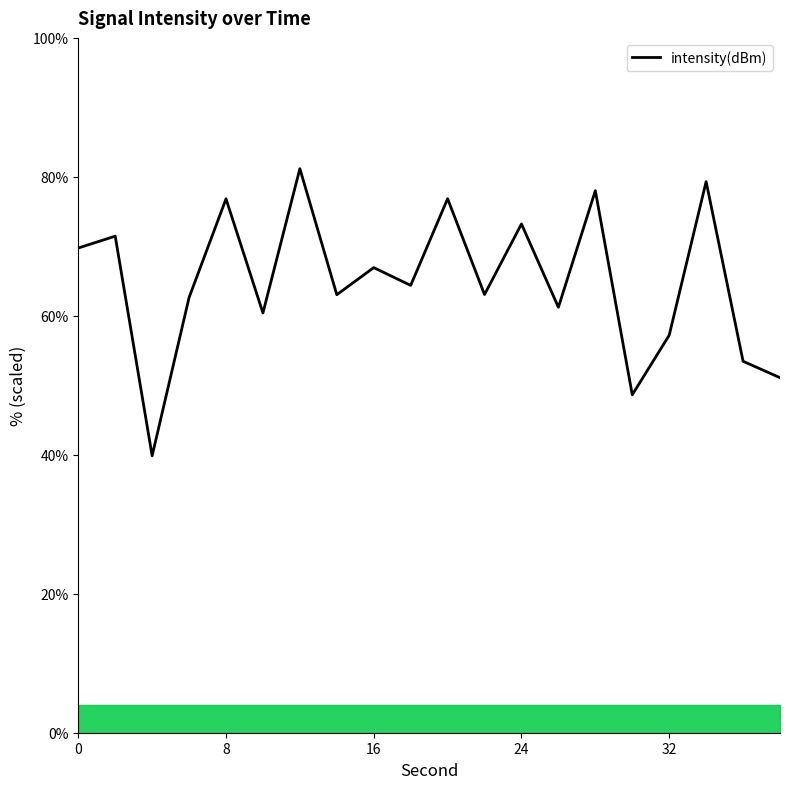

How many points are higher than both their immediate neighbors (excluding endpoints)?

8